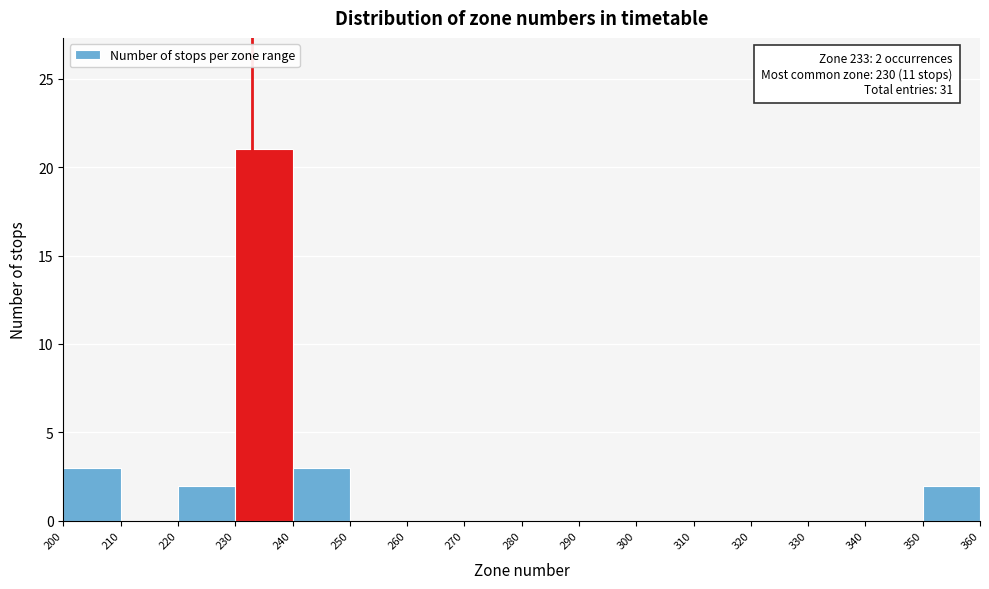

Over which range of the x-axis is the bar tallest?

230 to 240